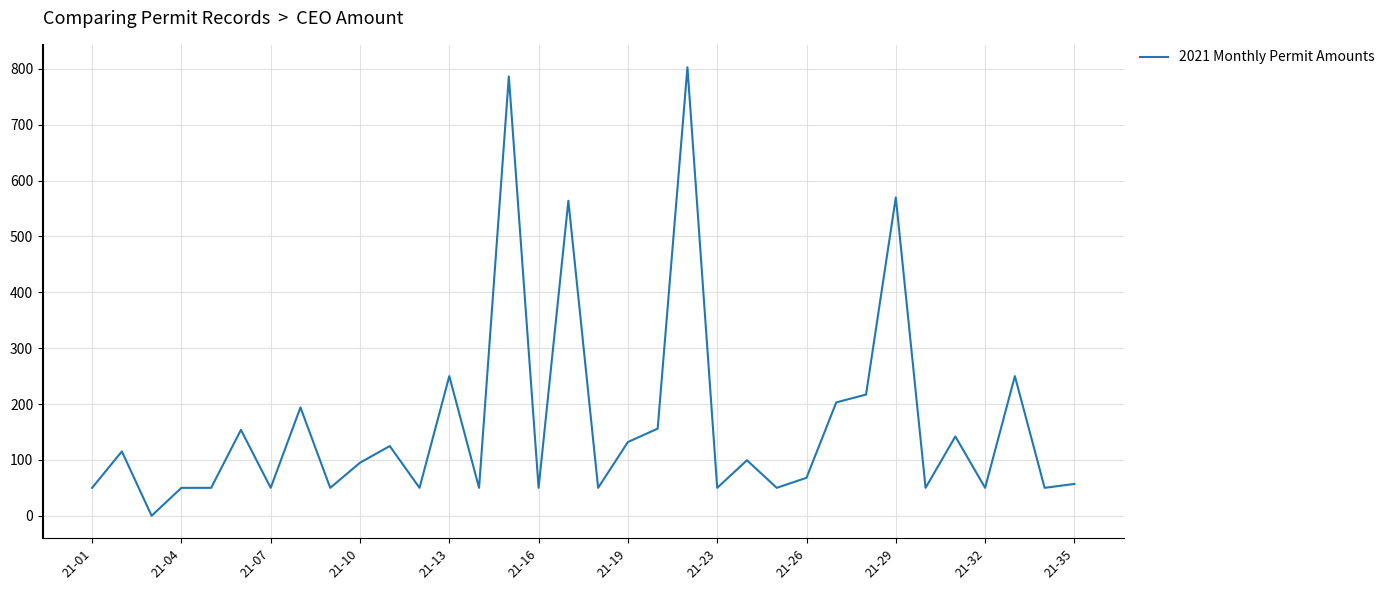

What is the greatest value displayed?

803.0